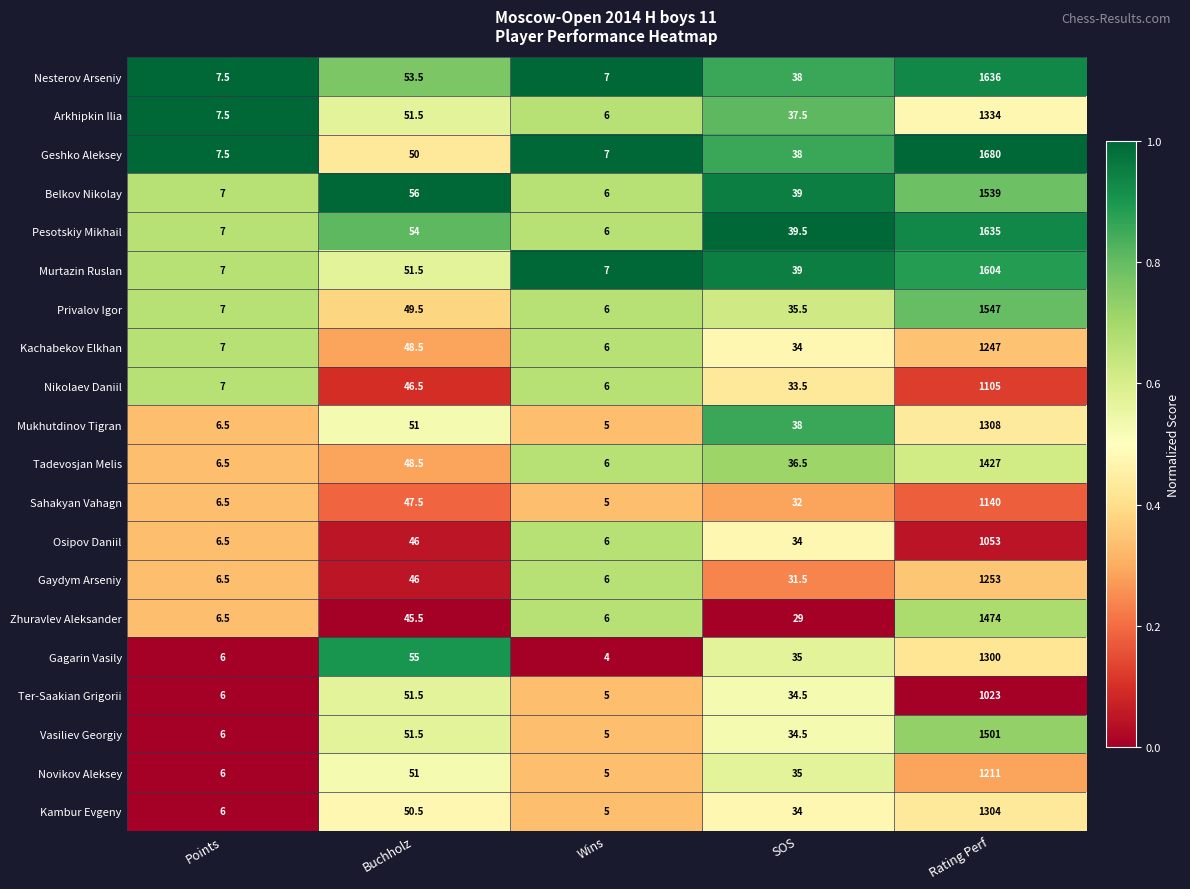

Between Points and SOS, which series saw the biggest shift?

Pesotskiy Mikhail